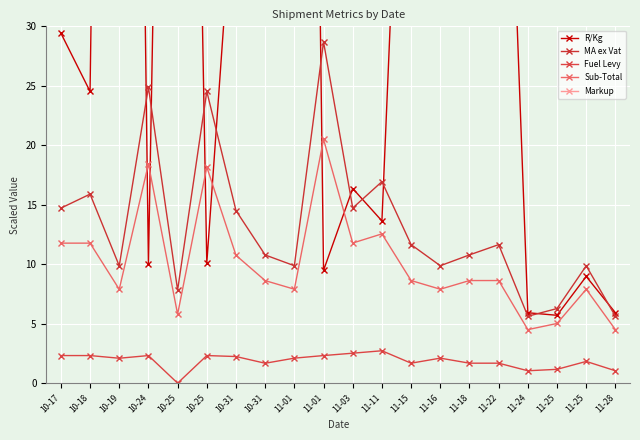

True or false: MA ex Vat and Markup cross at least once.

False